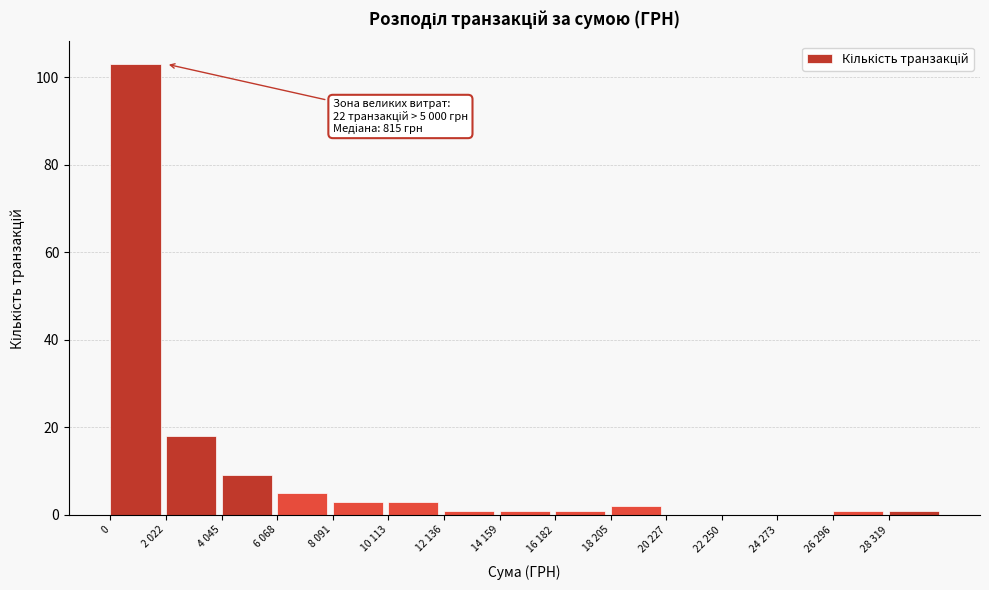

Reading right to left, transcribe all the data shown in this chart.

28 319=1	26 296=1	24 273=0	22 250=0	20 227=0	18 205=2	16 182=1	14 159=1	12 136=1	10 113=3	8 091=3	6 068=5	4 045=9	2 022=18	0=103